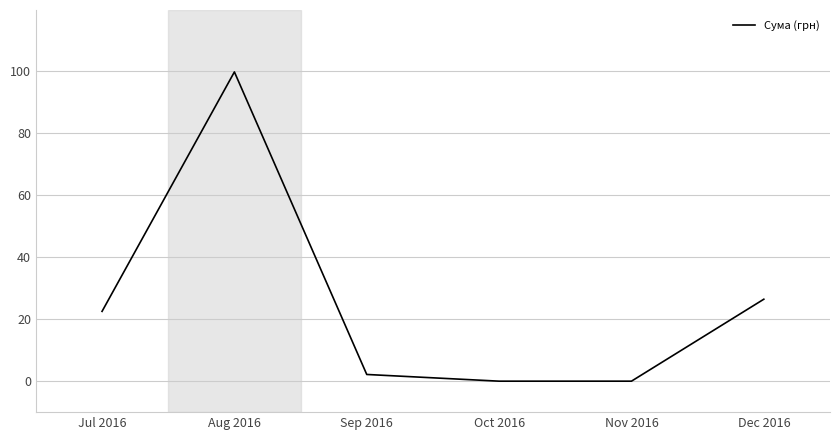

Does the chart display data point markers on the line(s)?

No